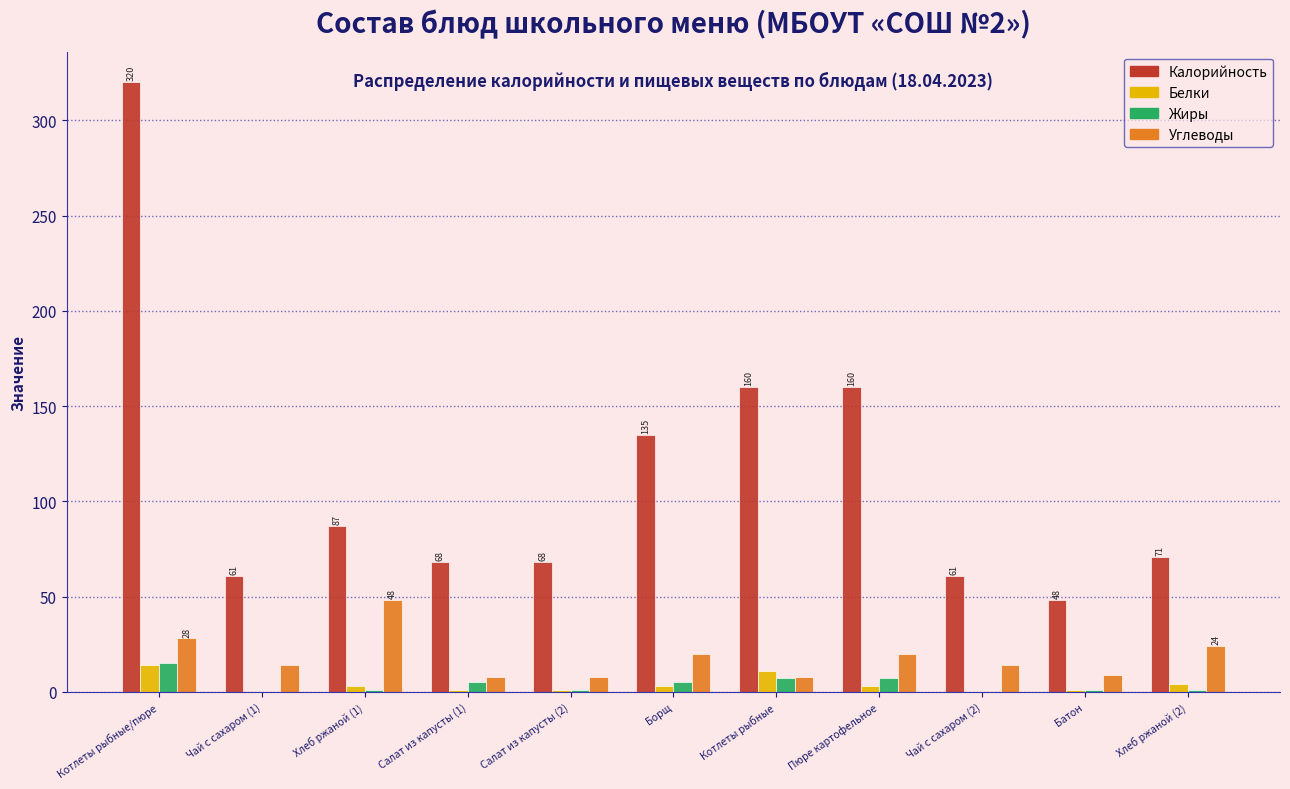

Which label corresponds to the largest value in the chart?

Котлеты рыбные/пюре